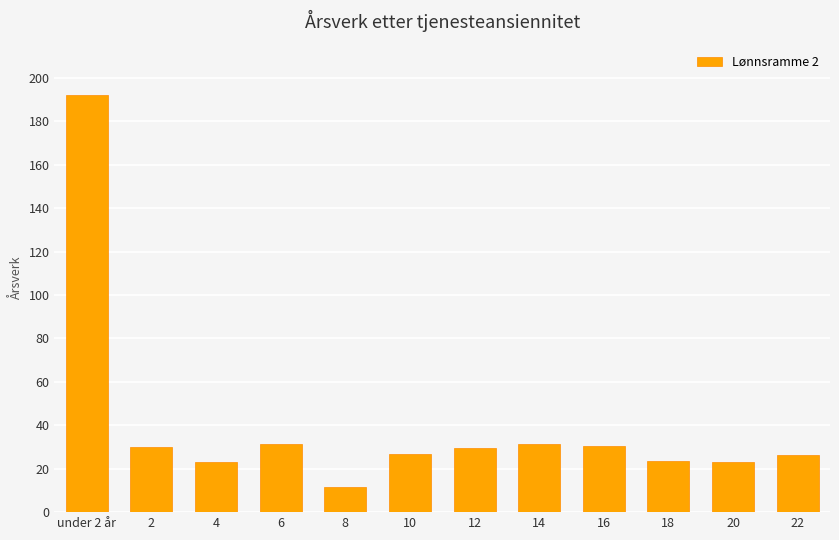

What position from the left is 8?

5